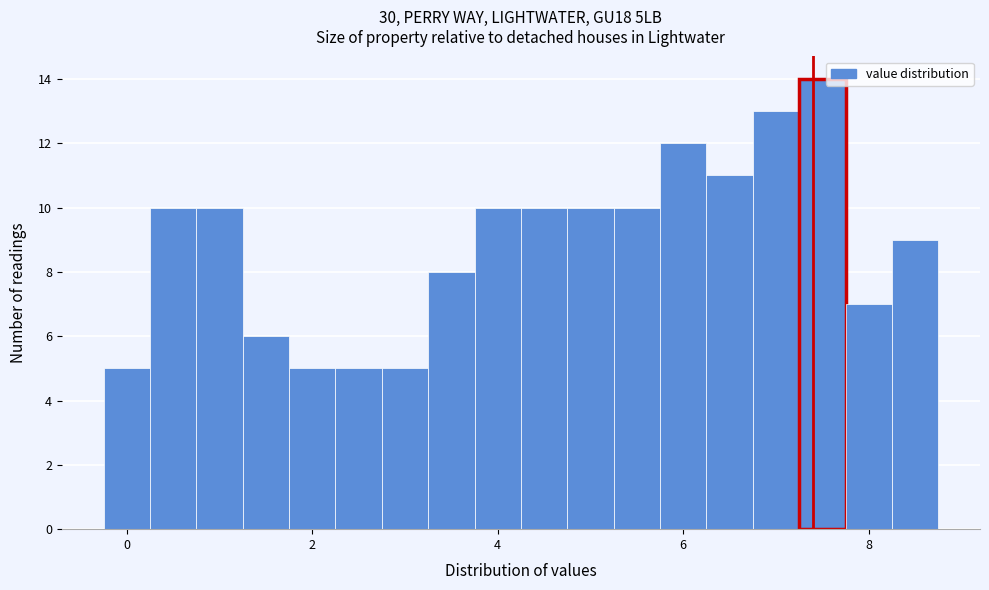

Read against the x-axis, roughly where is the centre of the tallest bar?

7.6